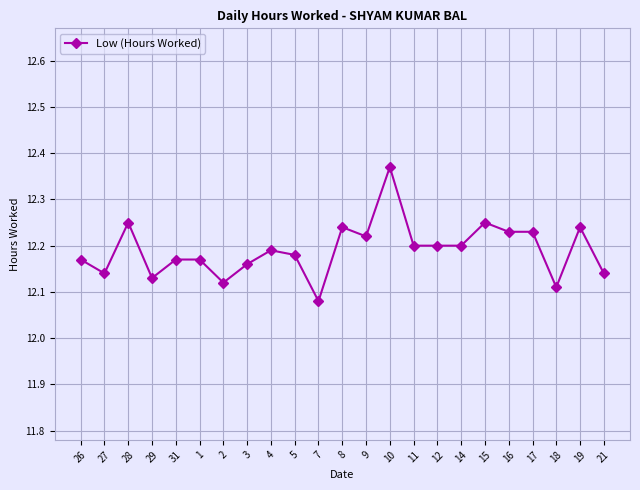

Approximately how many times larger is the value at 2 compared to 31?

1.0